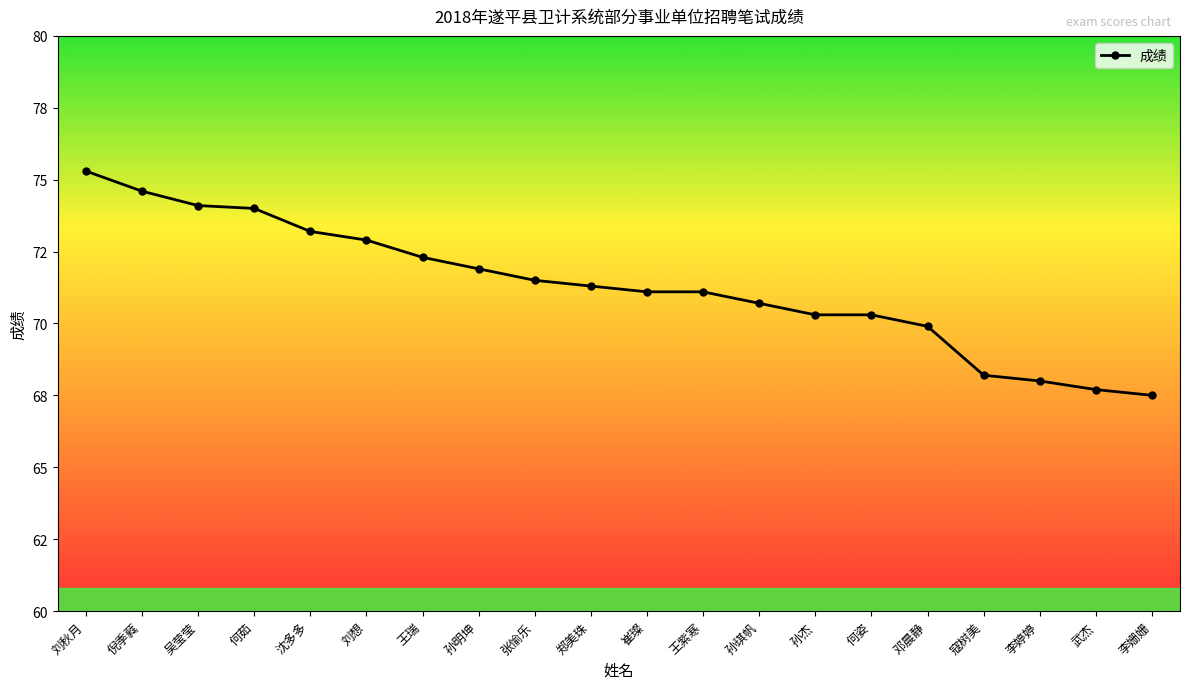

Does the chart have visible grid lines?

No